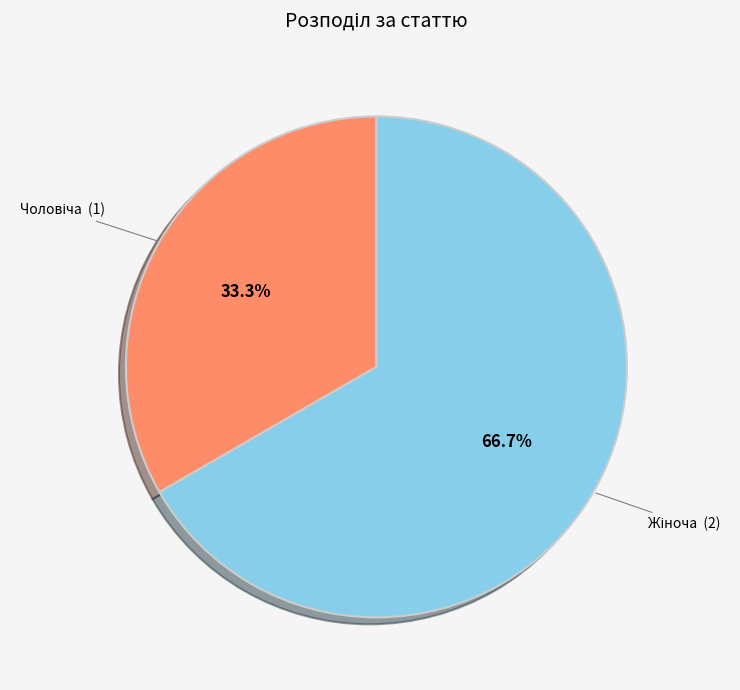

Is there a majority slice in this chart?

Yes